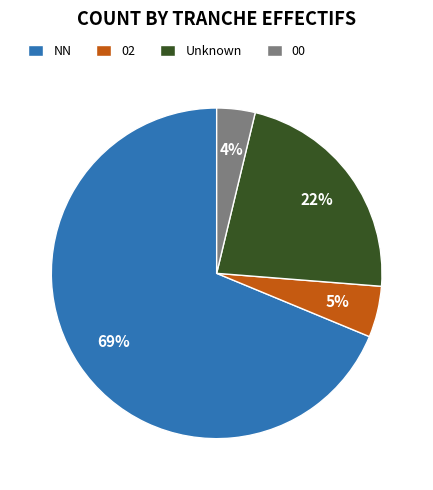

How many segments does this pie chart have?

4